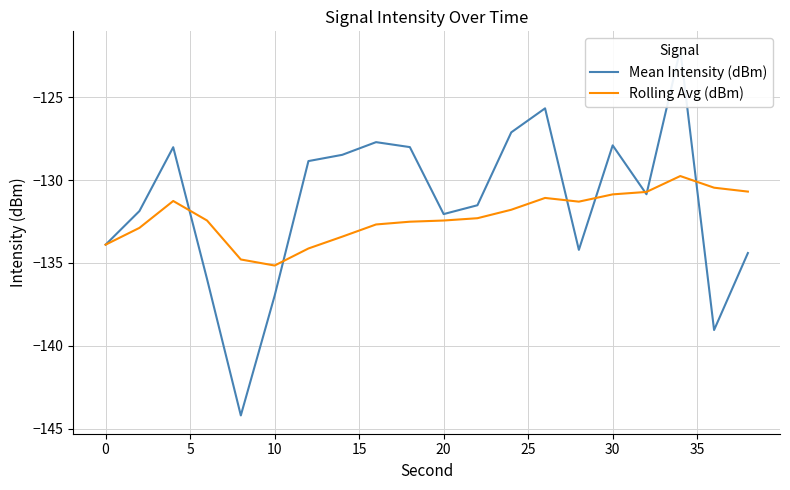

What are all the series names shown in the legend?

Mean Intensity (dBm), Rolling Avg (dBm)